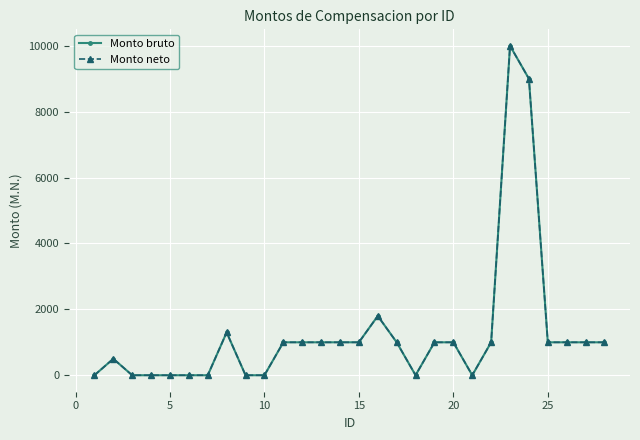

What is the difference between the maximum and second lowest values in the Monto neto series?

10000